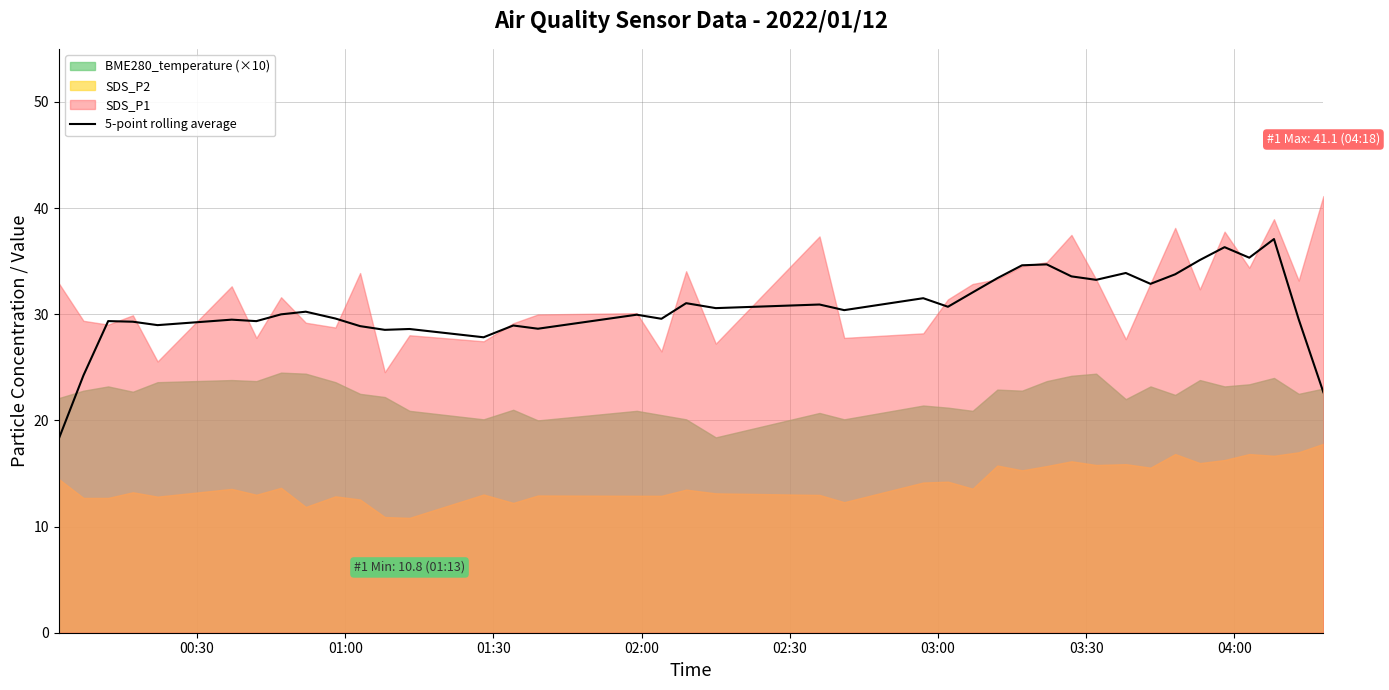

What is the minimum value for 5-point rolling average?

18.3